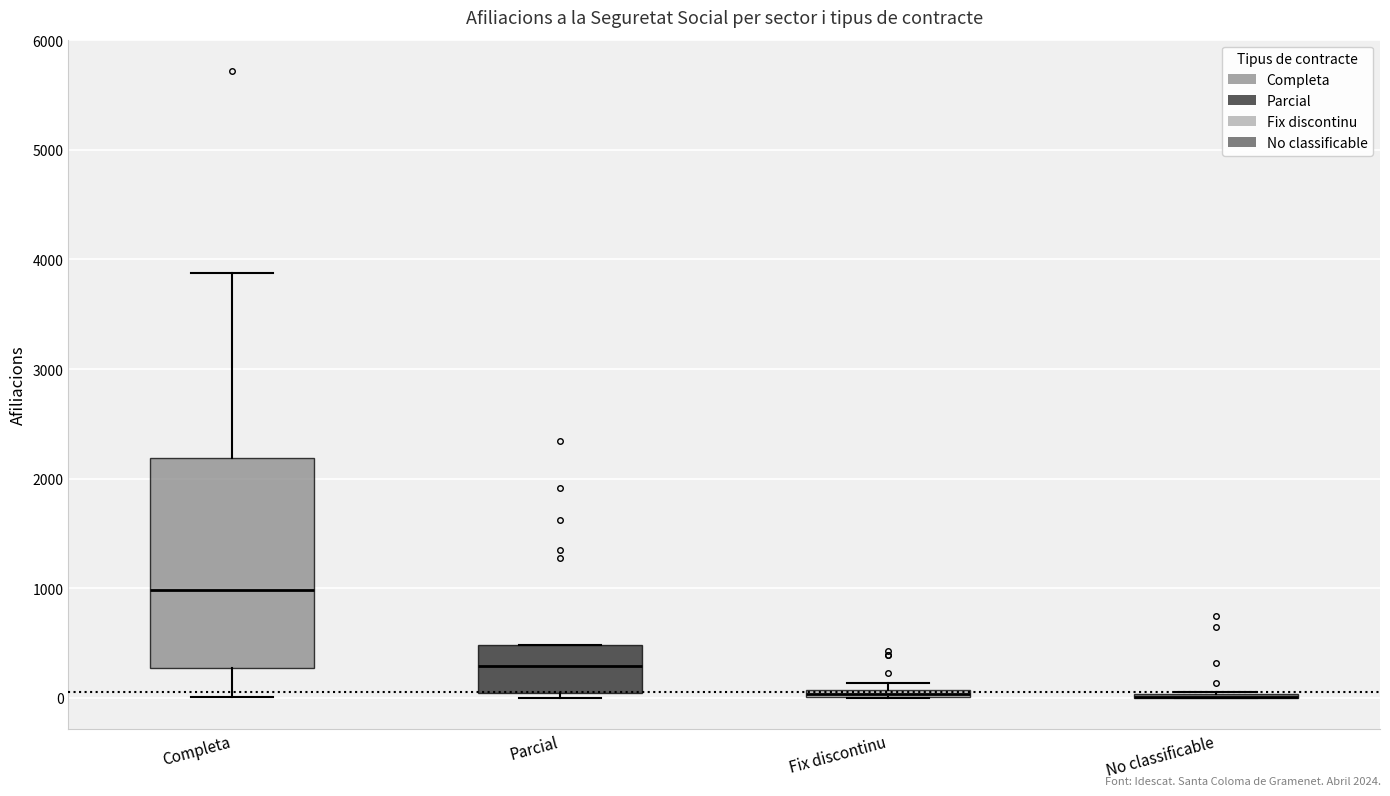

Which box is the tallest, from its lower edge to its upper edge?

Completa